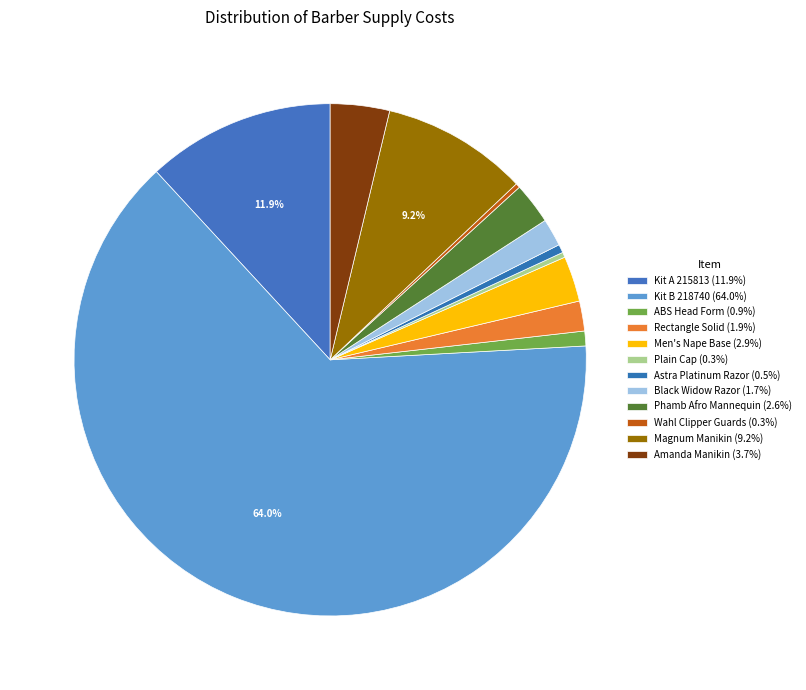

How many segments does this pie chart have?

12